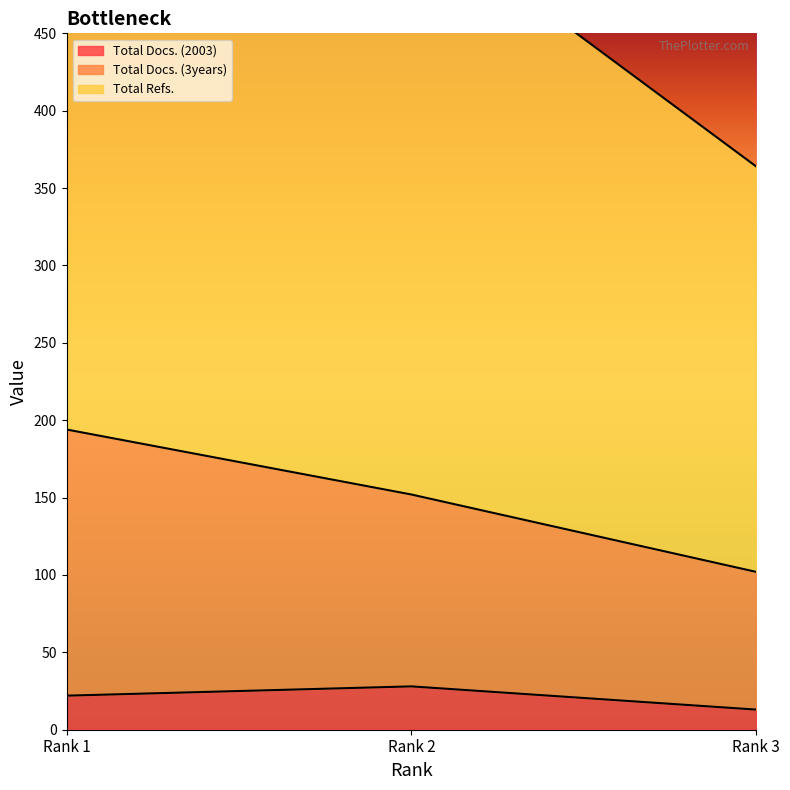

What is the total value across all series at Rank 2?

709